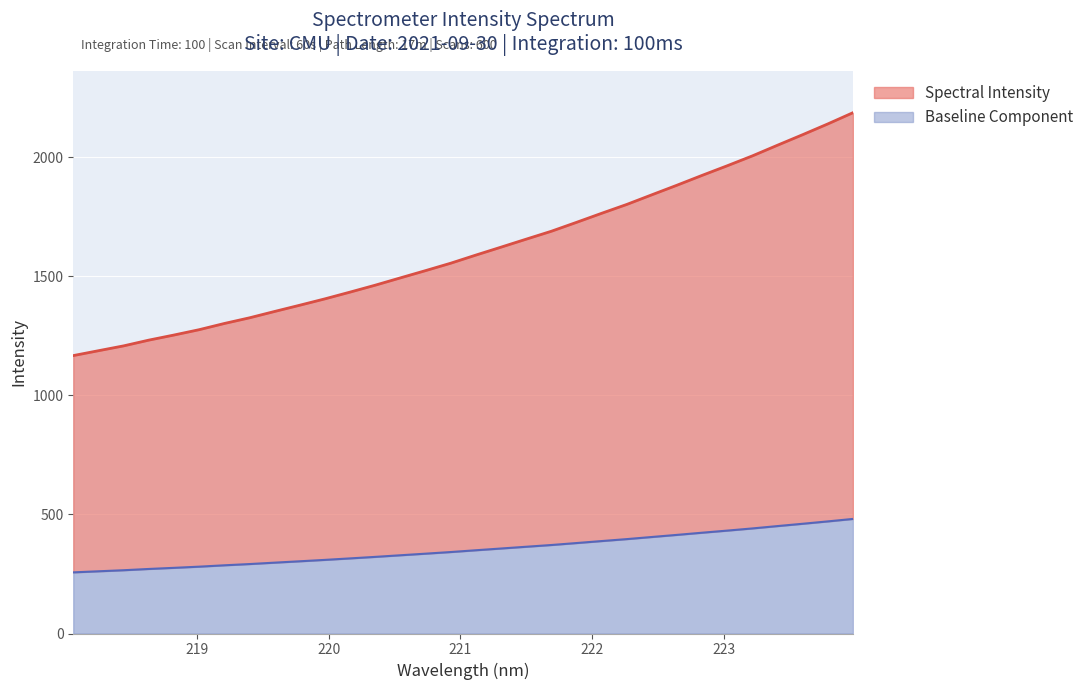

Which has a higher value, 222.0721 or 221.6902?

222.0721